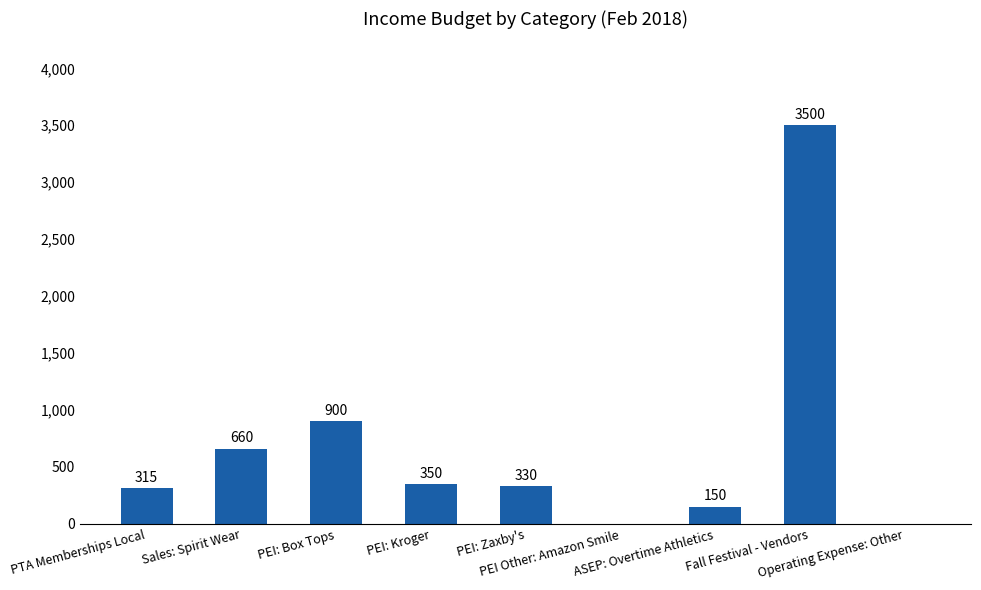

What is the maximum value shown in the chart?

3500